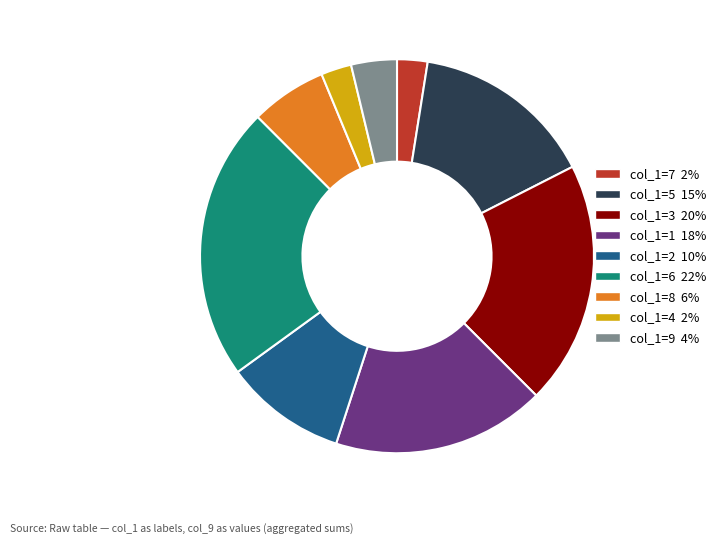

Is there a majority slice in this chart?

No